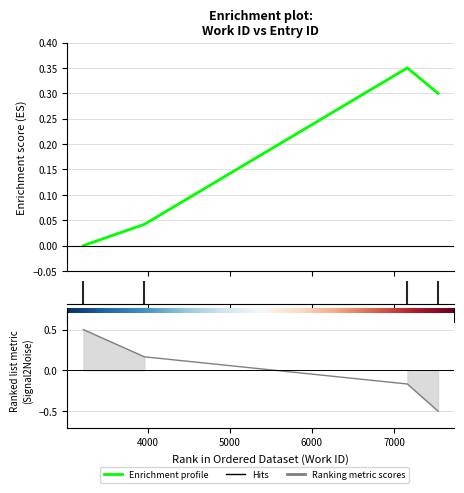

The chart shows a value of 0.0 at 4000. True or false?

False